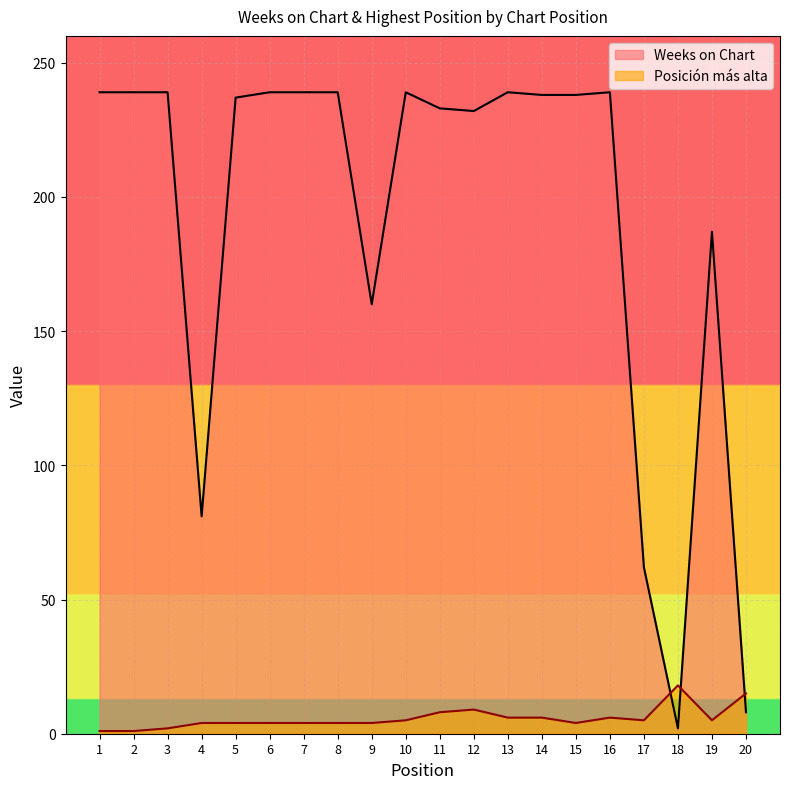

At 17, list the series in order from smallest to largest.

Posición más alta, Weeks on Chart